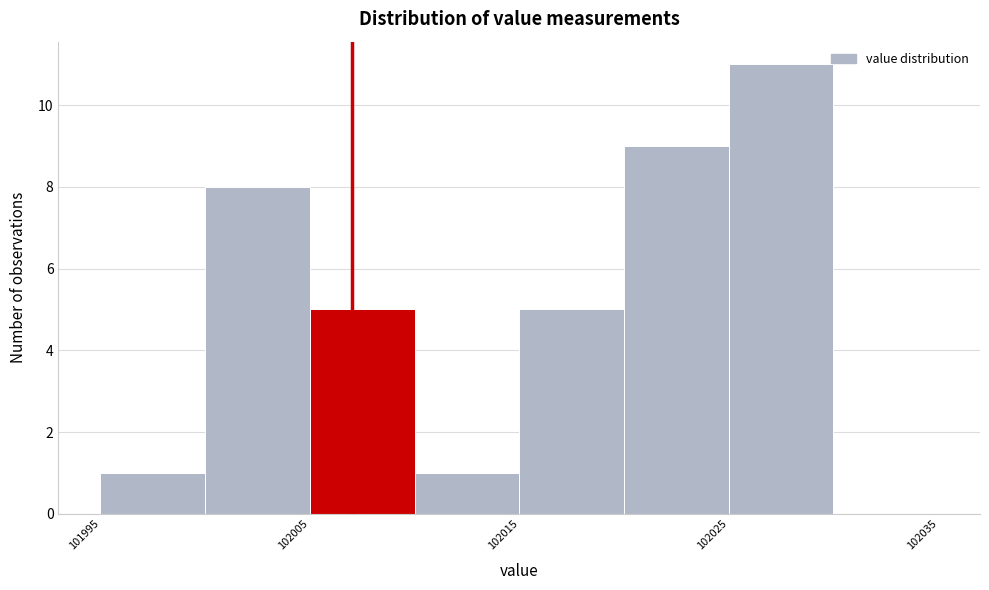

Reading left to right, transcribe this chart: for each bar, give the range it covers on the x-axis and its height. The values are not printed on the chart, so give them approximately, as read against the axis.

101995 to 102000: 1
102000 to 102005: 8
102005 to 102010: 5
102010 to 102015: 1
102015 to 102020: 5
102020 to 102025: 9
102025 to 102030: 11
102030 to 102035: 0